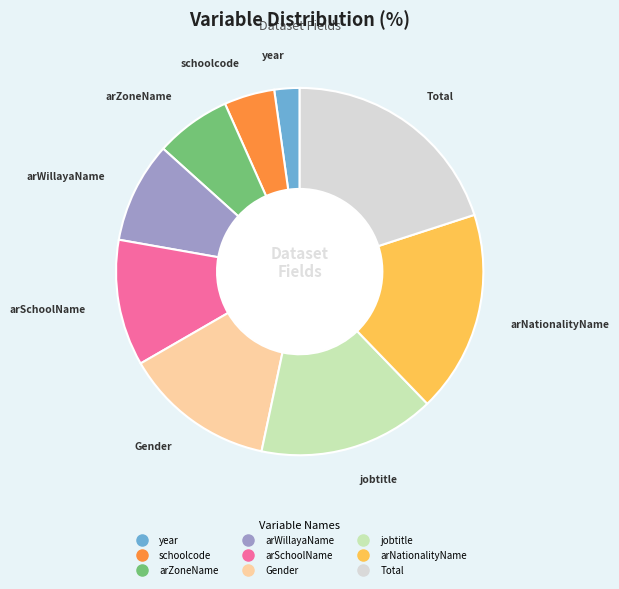

Rank the categories by value from lowest to highest.

year, schoolcode, arZoneName, arWillayaName, arSchoolName, Gender, jobtitle, arNationalityName, Total